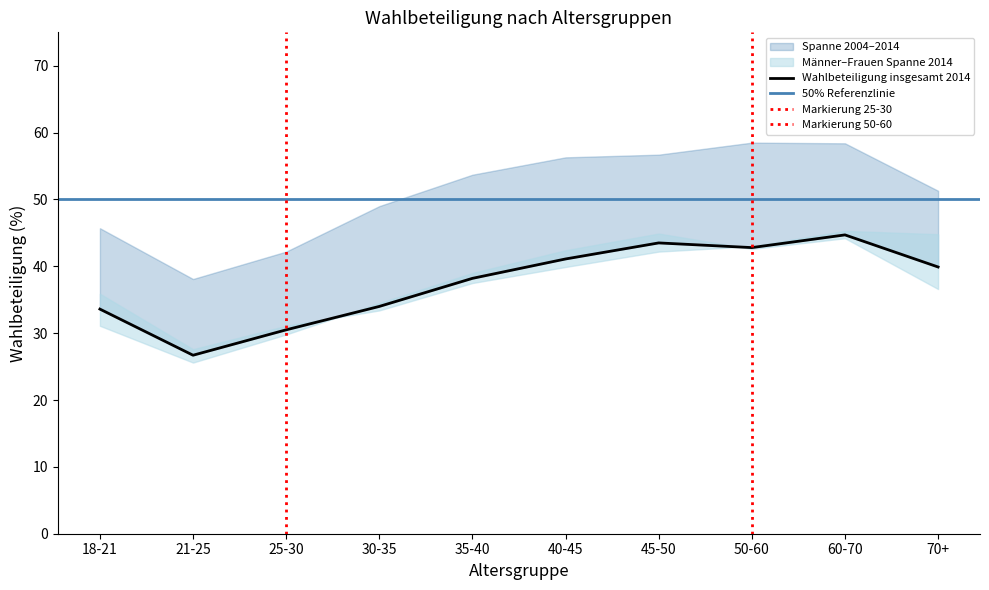

What is the difference between the Wahlbeteiligung insgesamt 2014 values at 18-21 and 50-60?

9.2